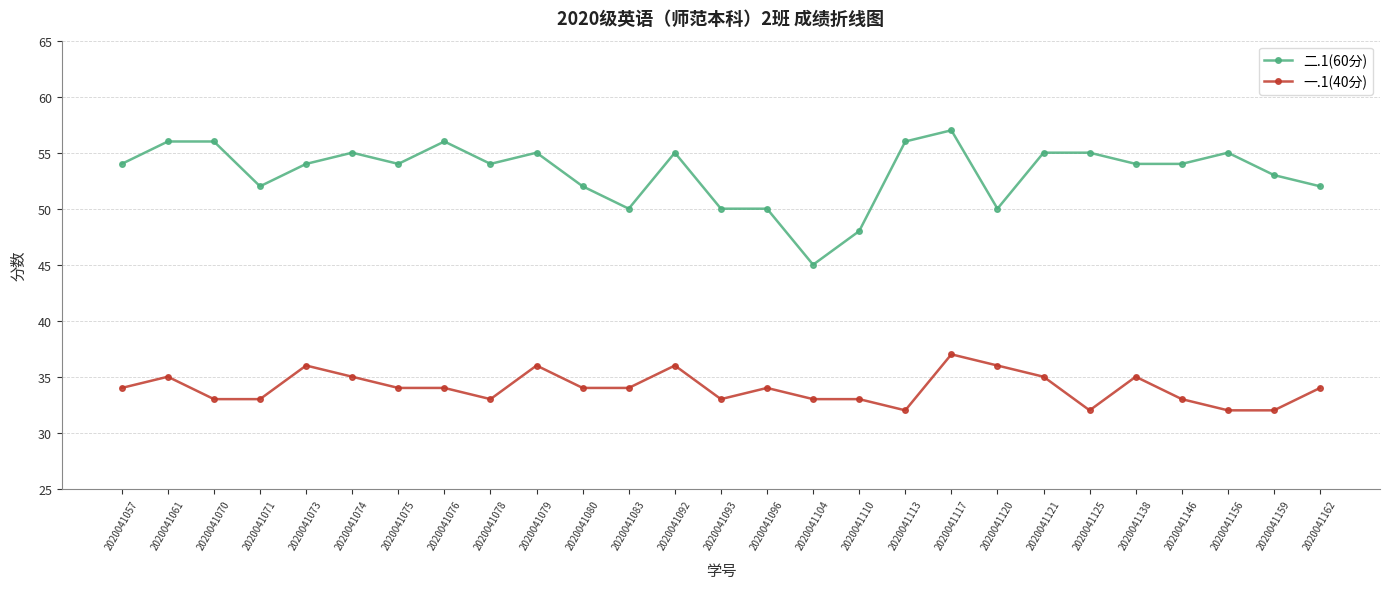

How many series are shown in this chart?

2